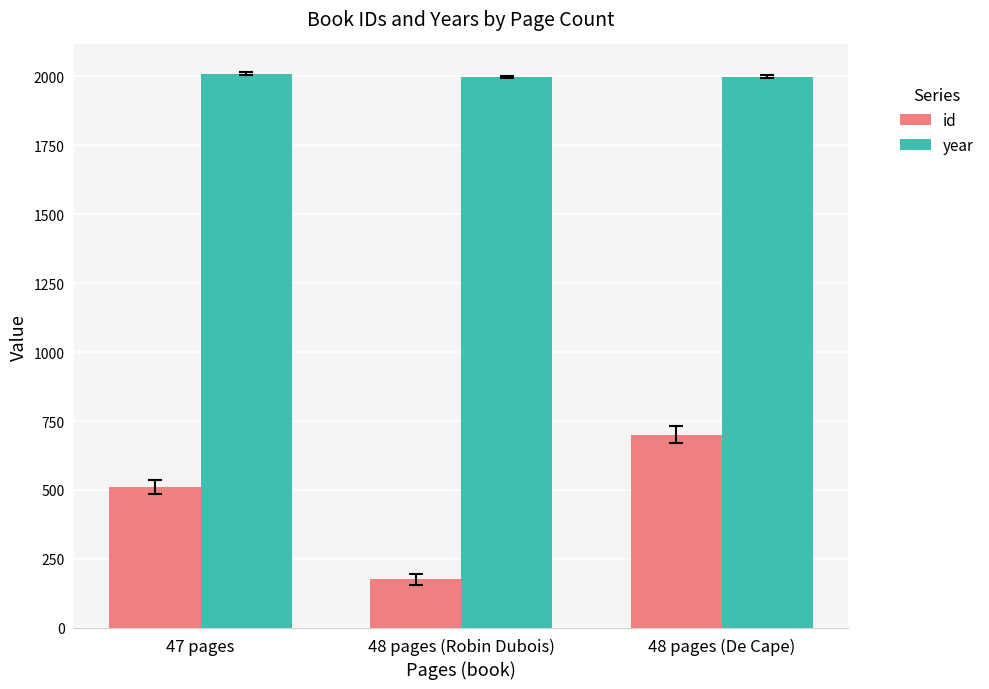

The id series shows 510 at 47 pages. True or false?

True